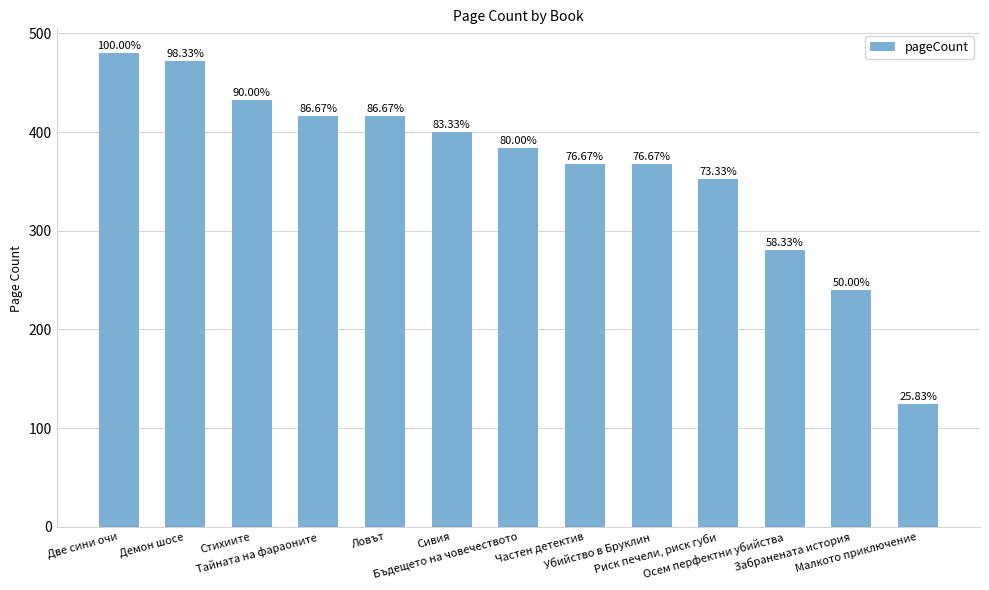

What is the approximate value at Бъдещето на човечеството?

384